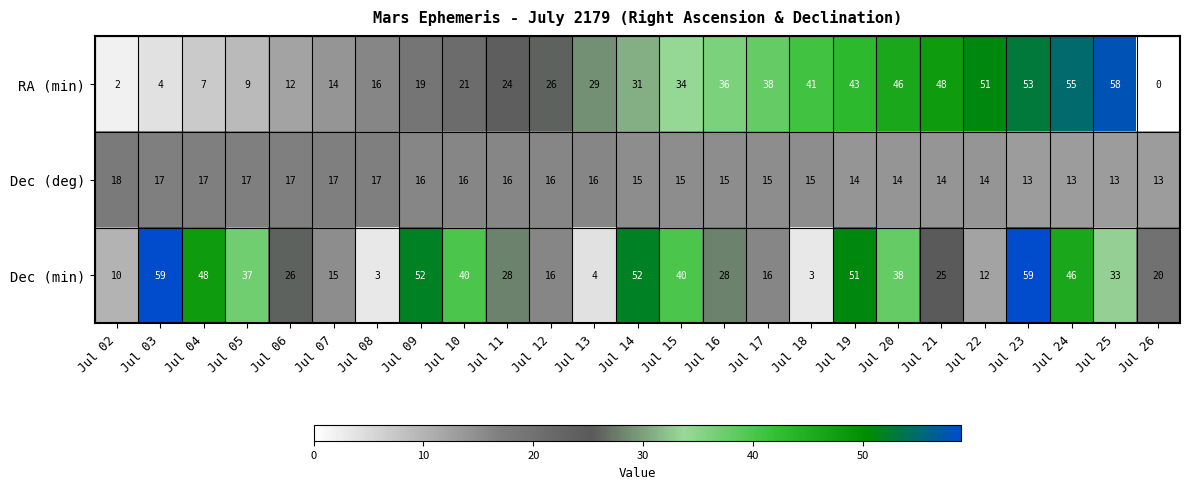

The Dec (min) series shows 83 at Jul 09. True or false?

False